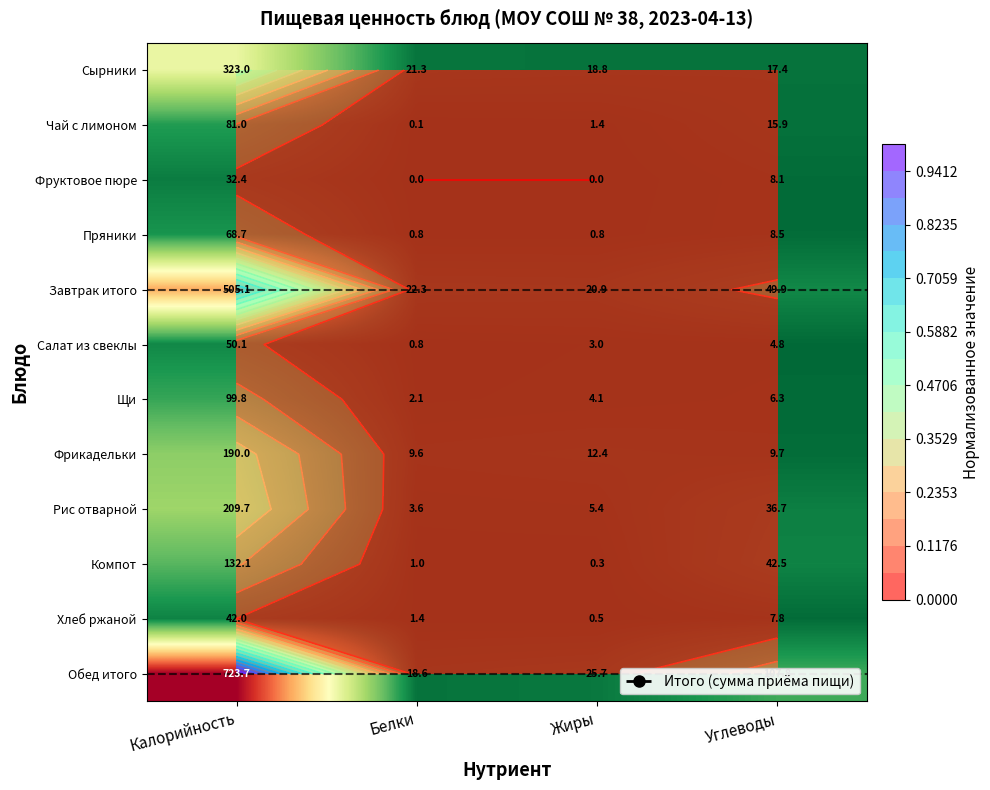

Where is Сырники nearest to the value 170?

Белки